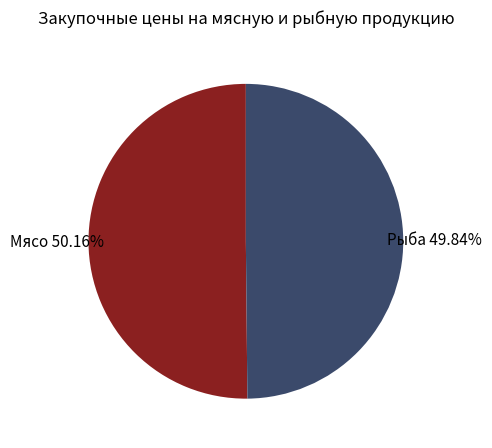

Approximately how many times larger is the value at Мясо compared to Рыба?

1.0